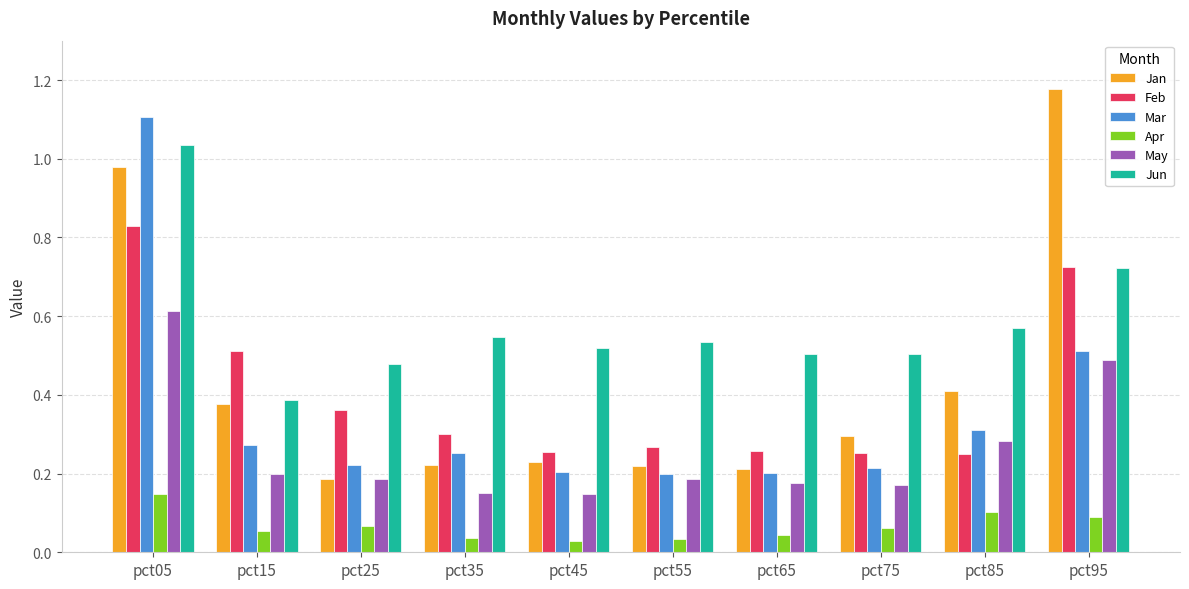

What is the sum of all Jan values?

4.3